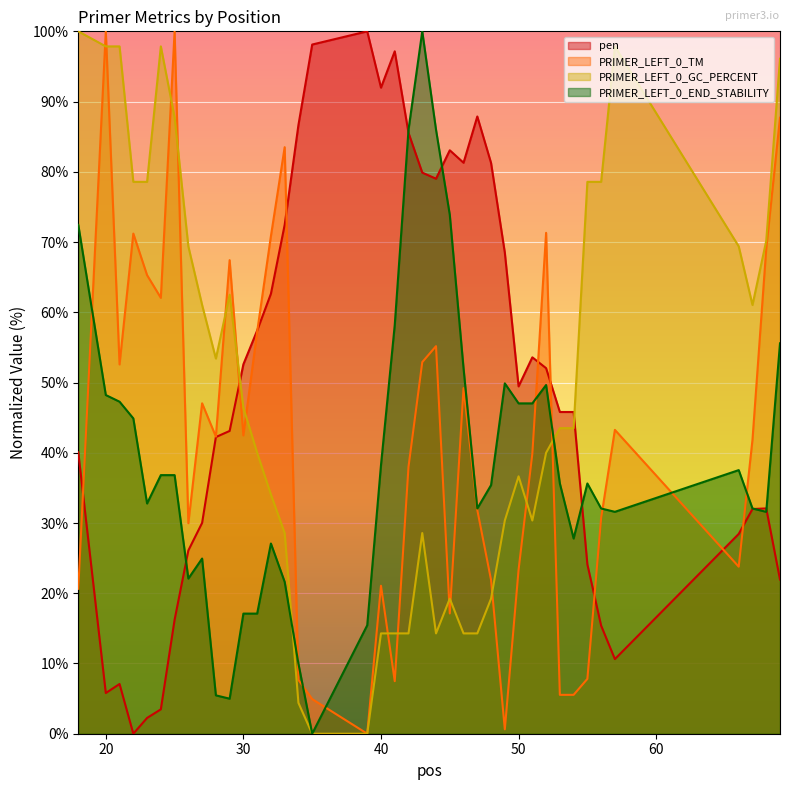

Which series changed the most between 32 and 42?

PRIMER_LEFT_0_END_STABILITY